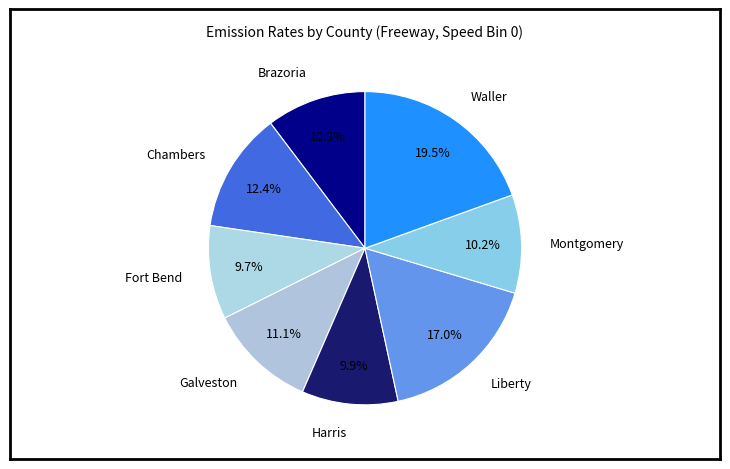

Is Harris the majority of the pie?

No